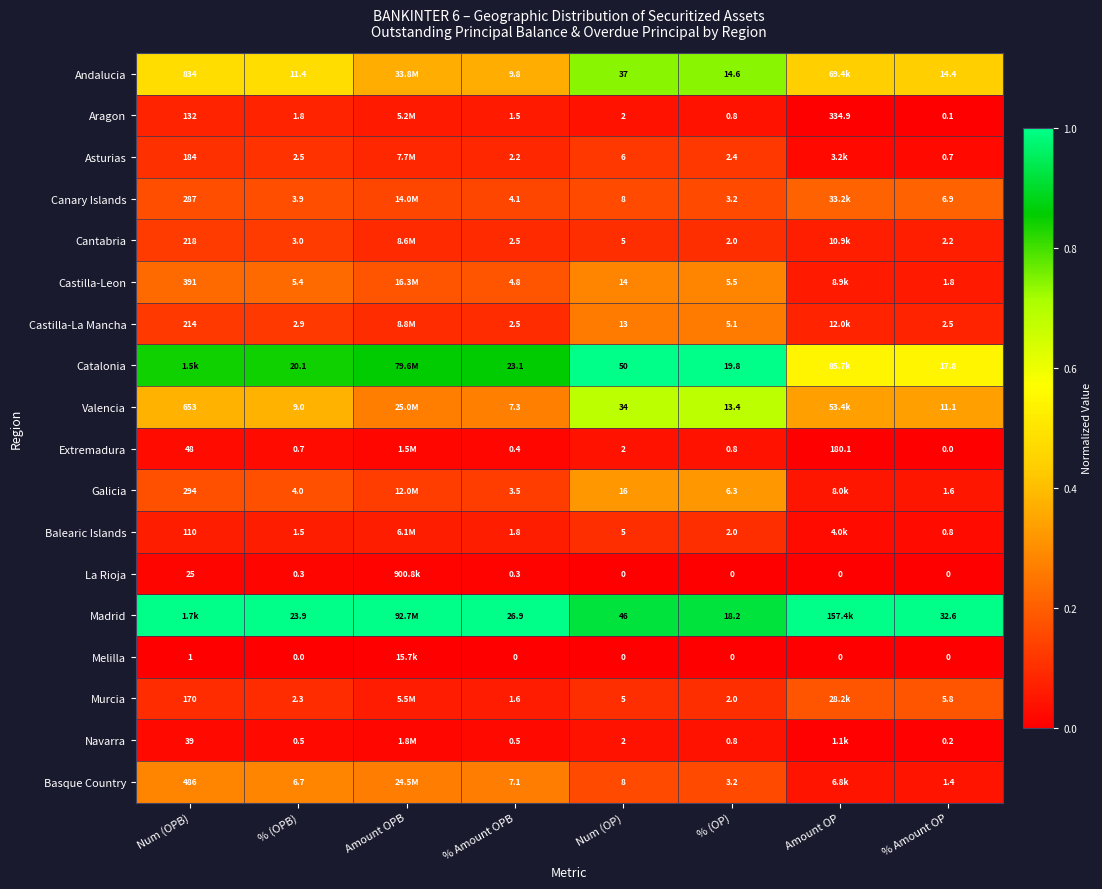

Between % Amount OPB and Num (OP), which series saw the biggest shift?

Andalucia